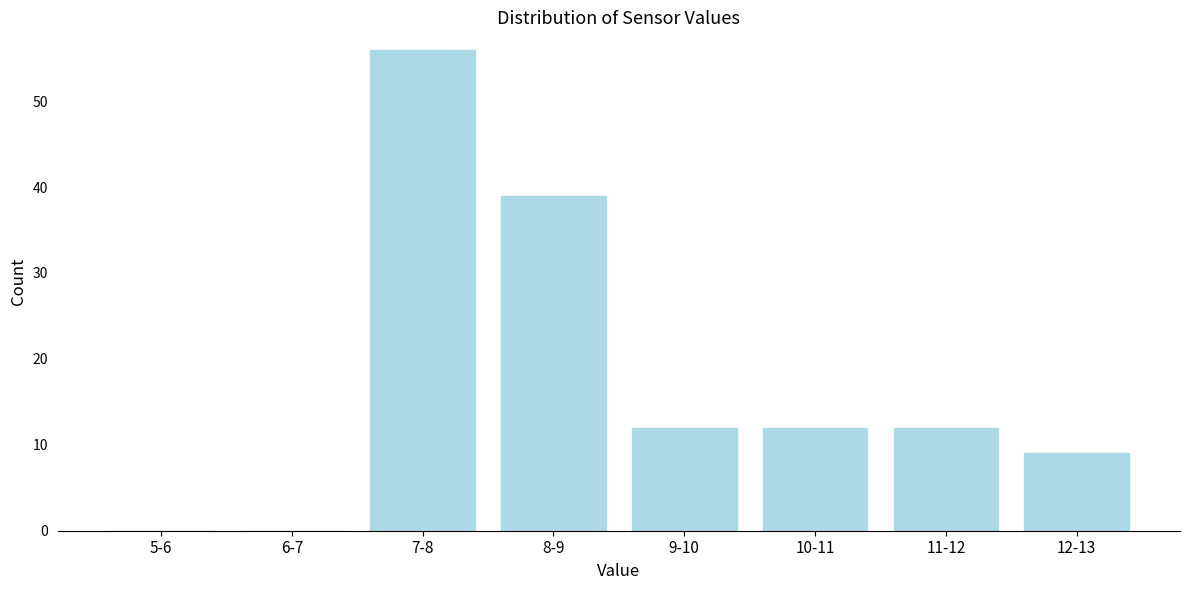

Reading right to left, what are all the values shown in this chart?

12-13=9	11-12=12	10-11=12	9-10=12	8-9=39	7-8=56	6-7=0	5-6=0